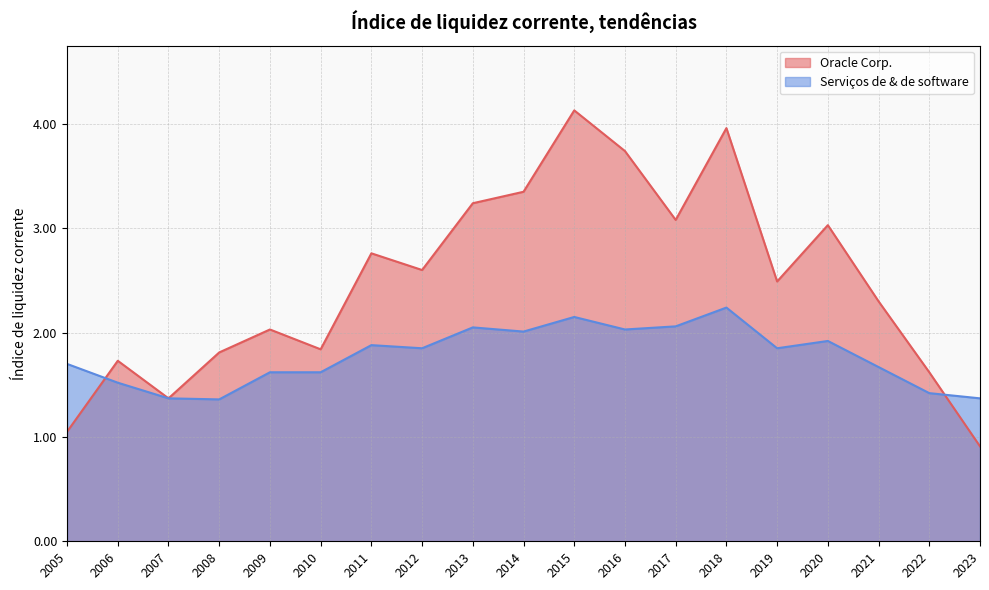

How many distinct data groups are displayed?

2